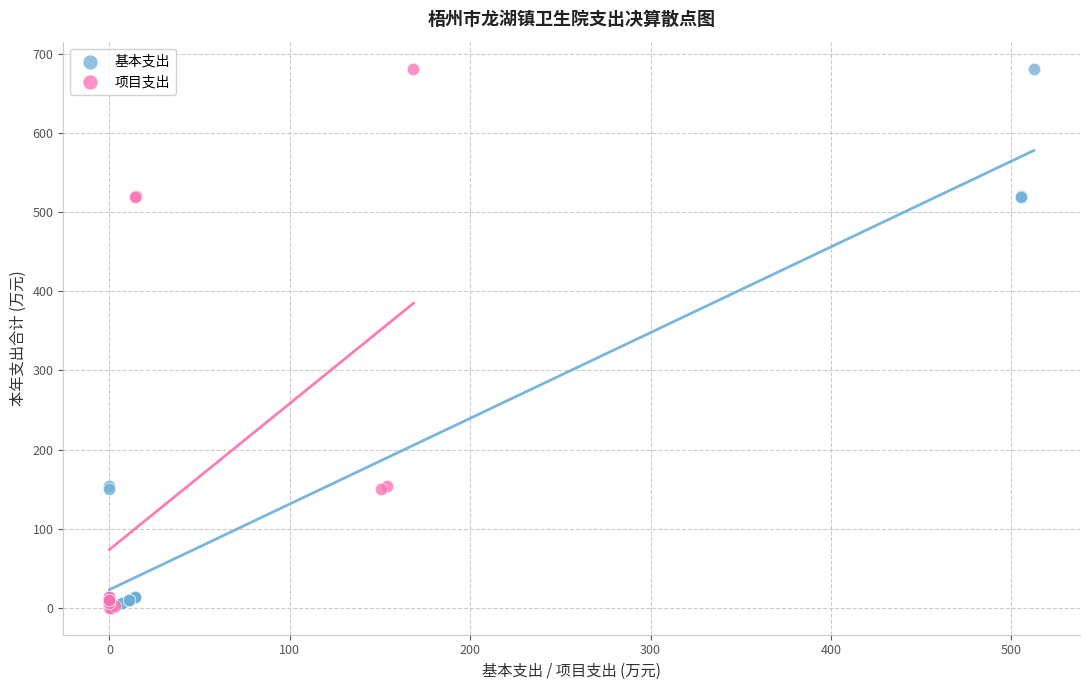

What are all the series names shown in the legend?

基本支出, 项目支出